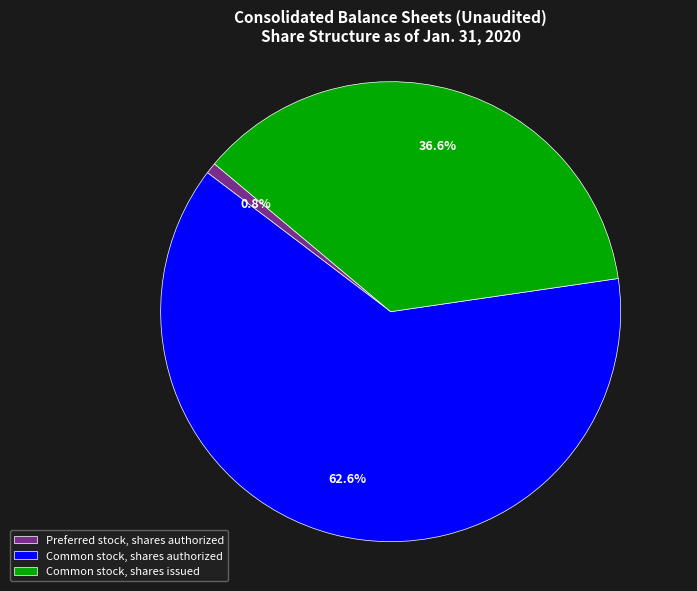

What percentage do Common stock, shares issued and Common stock, shares authorized together represent?

99.2%